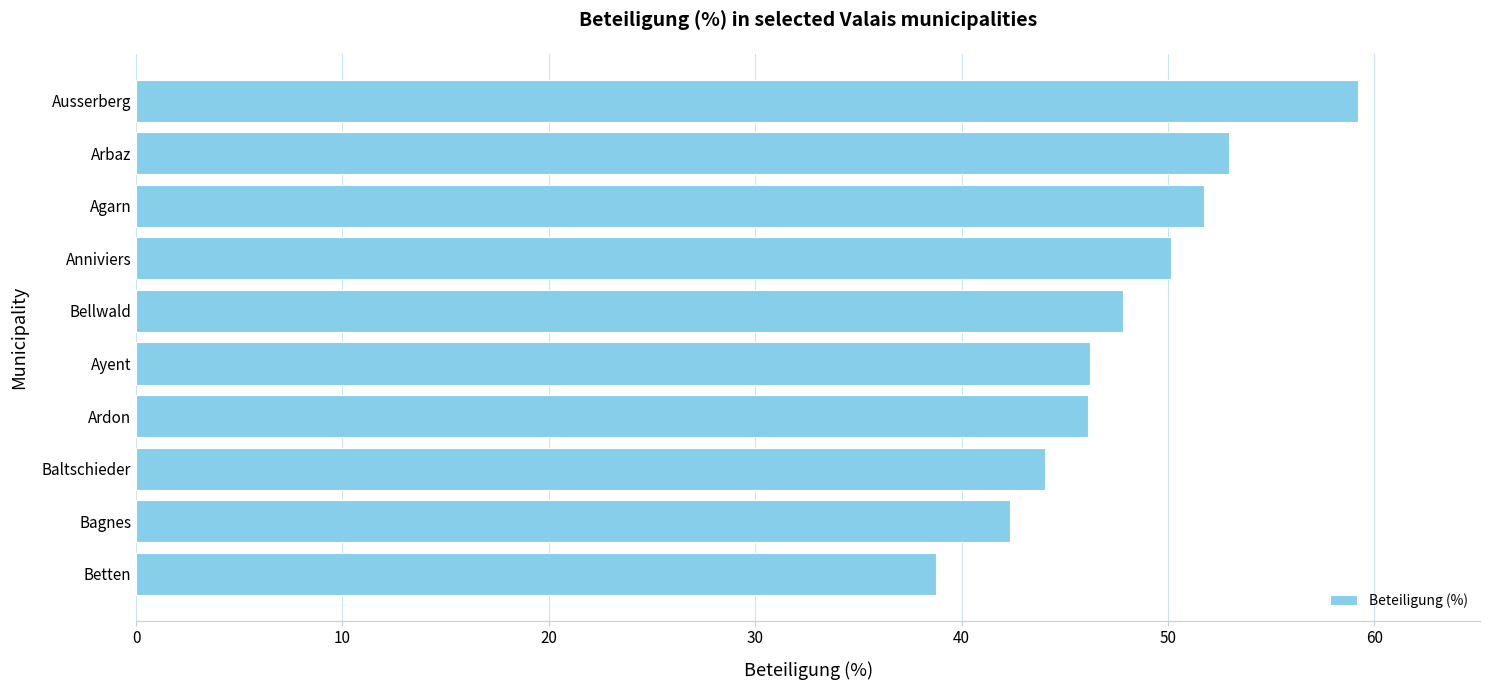

How many bars are there in total?

10